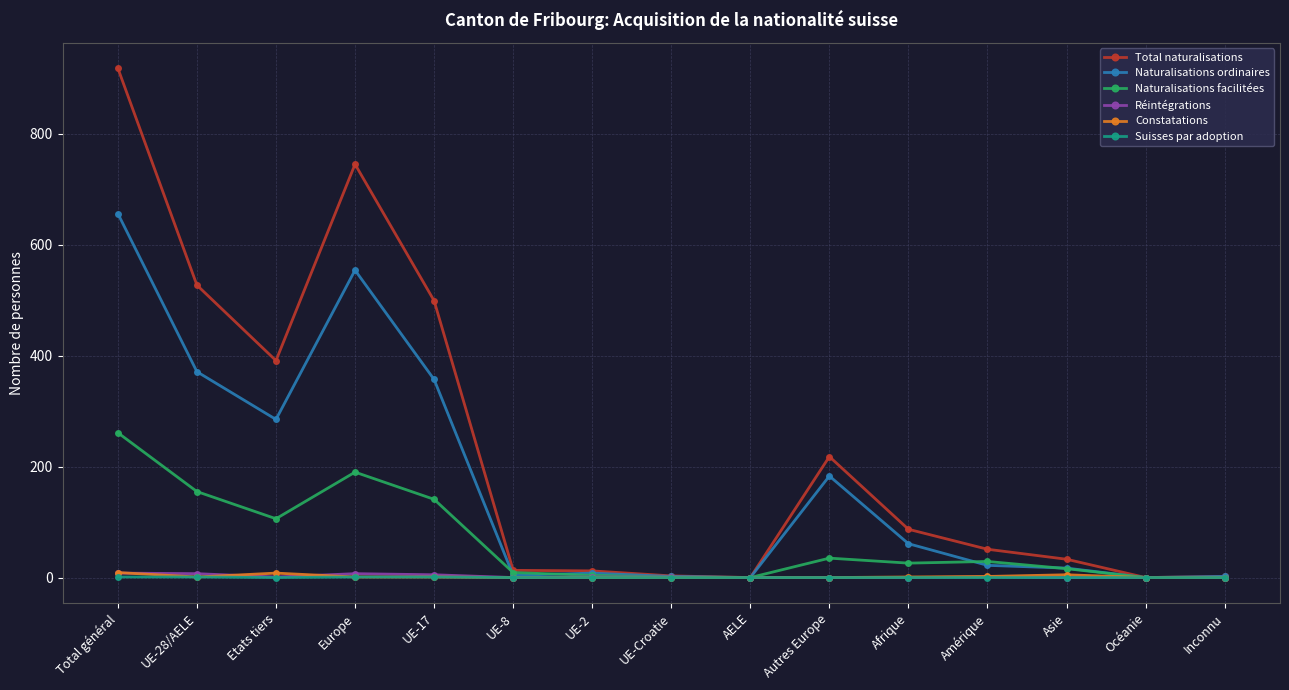

What is the label of the 5th point from the right?

Afrique